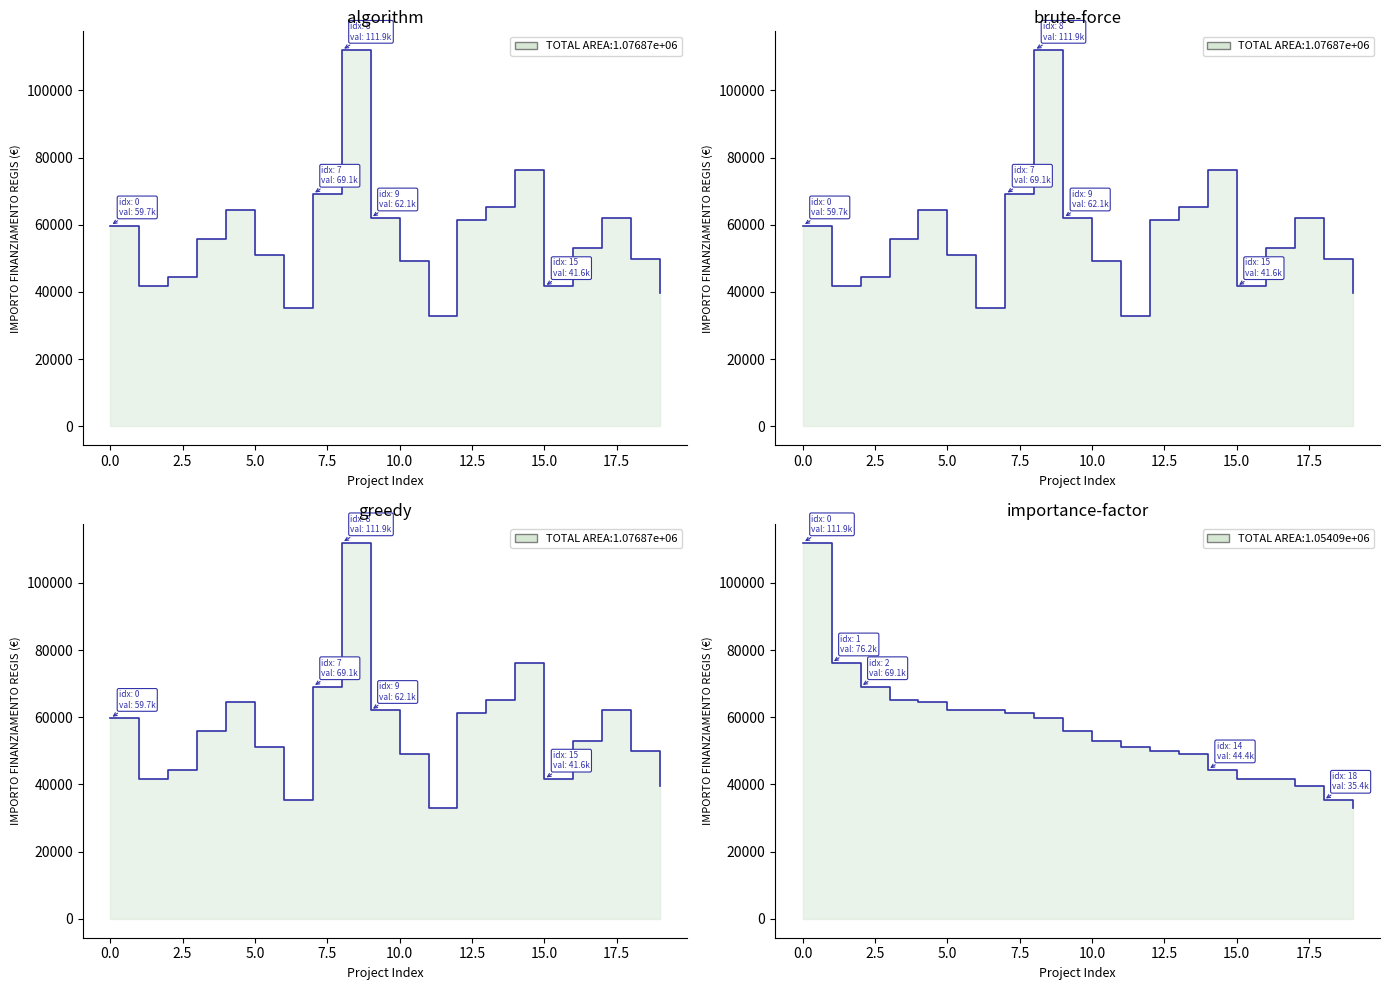

What is the difference between the second highest and minimum values?

43208.4